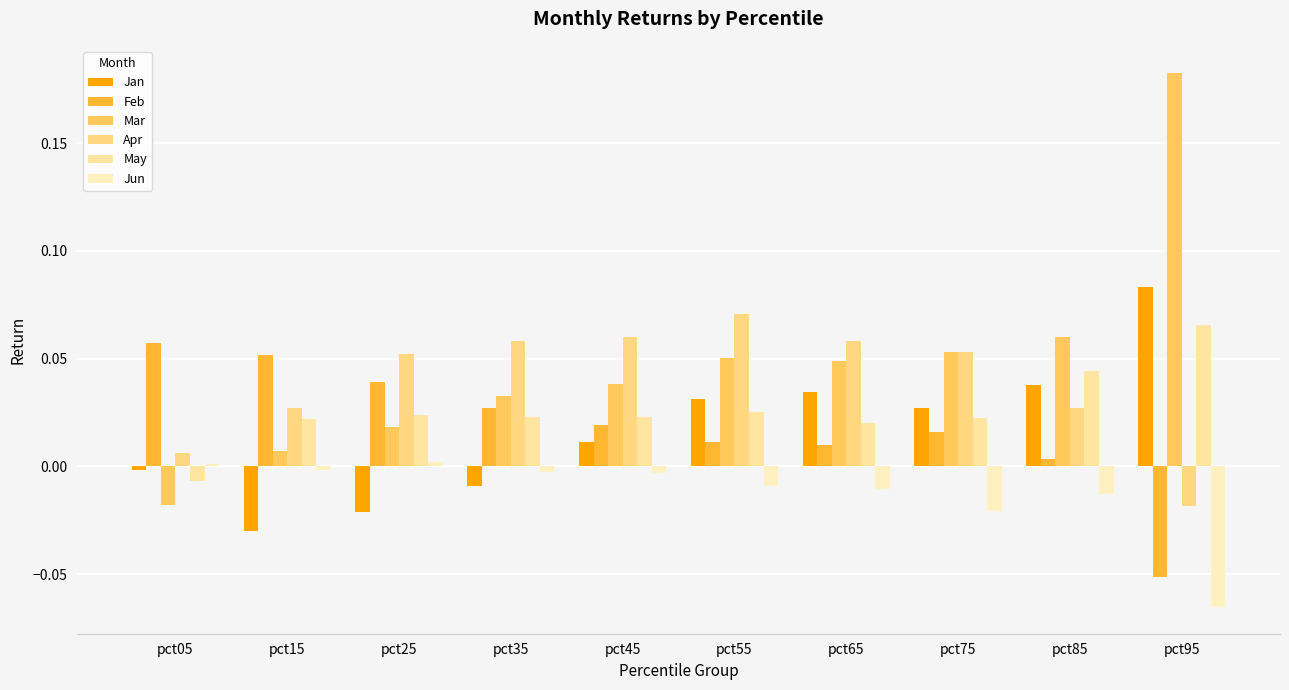

Reading left to right, transcribe all the data shown in this chart.

Jan: -0.0	-0.0	-0.0	-0.0	0.0	0.0	0.0	0.0	0.0	0.1
Feb: 0.1	0.1	0.0	0.0	0.0	0.0	0.0	0.0	0.0	-0.1
Mar: -0.0	0.0	0.0	0.0	0.0	0.1	0.0	0.1	0.1	0.2
Apr: 0.0	0.0	0.1	0.1	0.1	0.1	0.1	0.1	0.0	-0.0
May: -0.0	0.0	0.0	0.0	0.0	0.0	0.0	0.0	0.0	0.1
Jun: 0.0	-0.0	0.0	-0.0	-0.0	-0.0	-0.0	-0.0	-0.0	-0.1